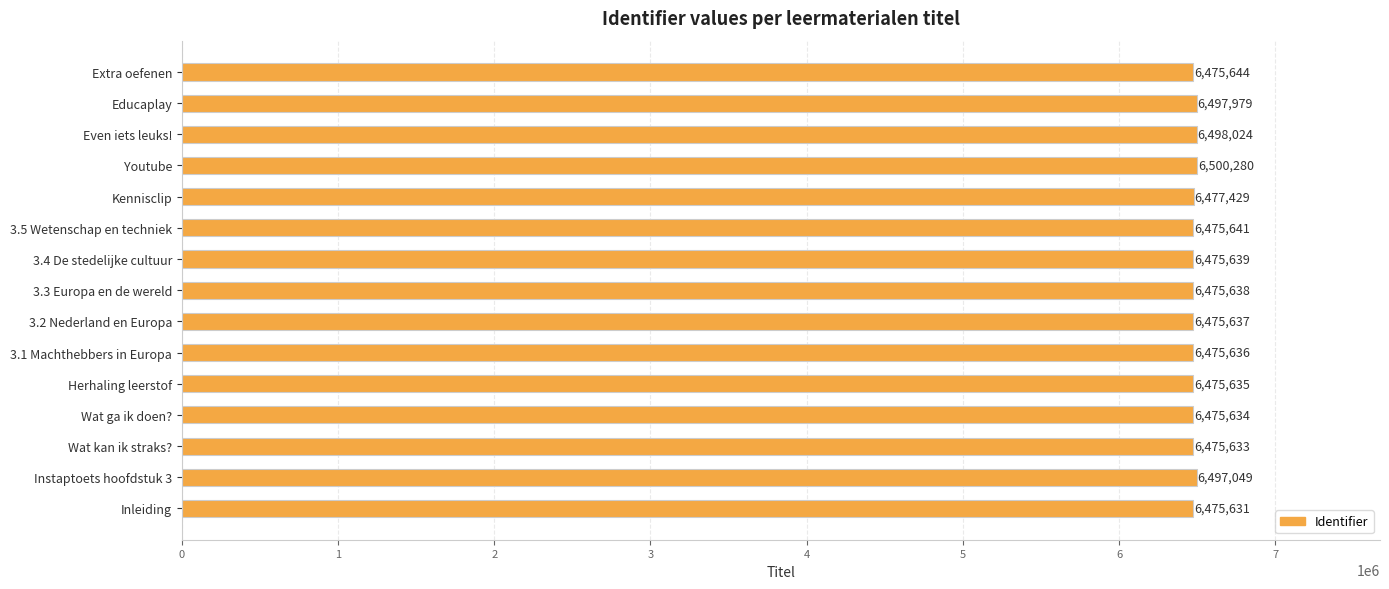

What is the change in value from 3.1 Machthebbers in Europa to 3.2 Nederland en Europa?

+1